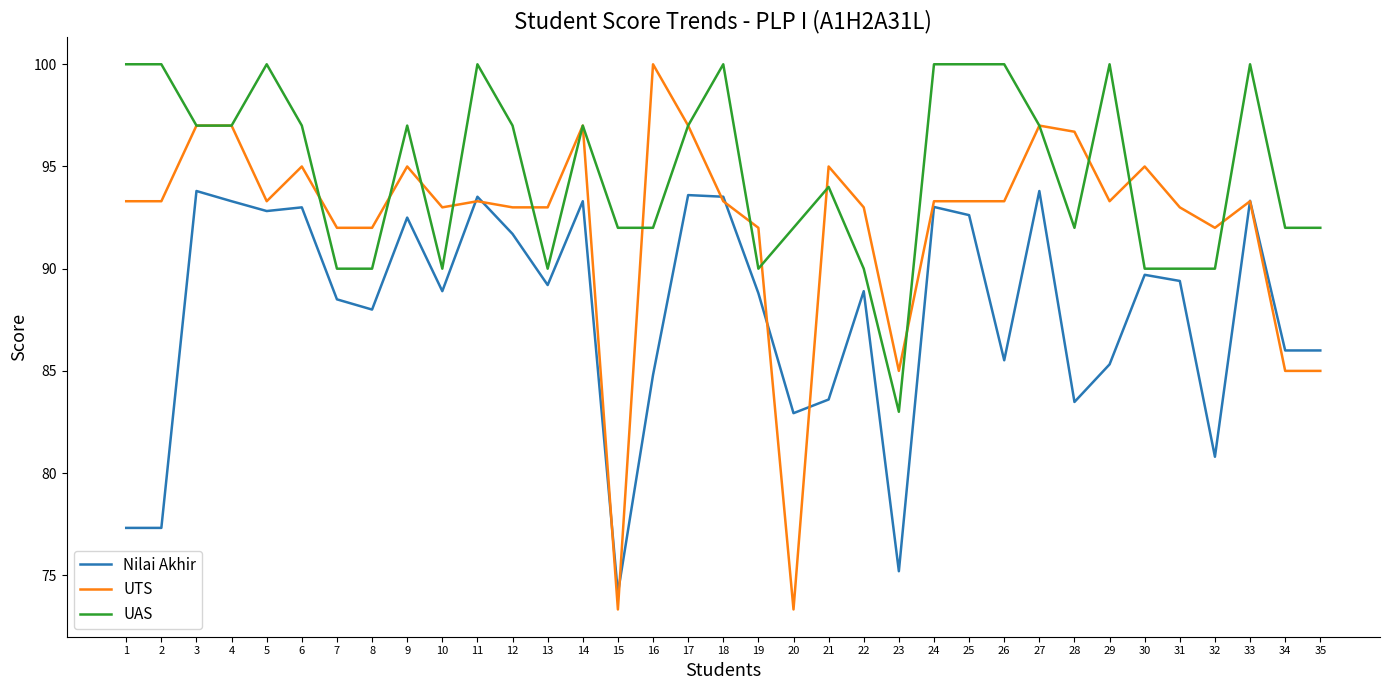

Rank the series at 20 from lowest to highest value.

UTS, Nilai Akhir, UAS